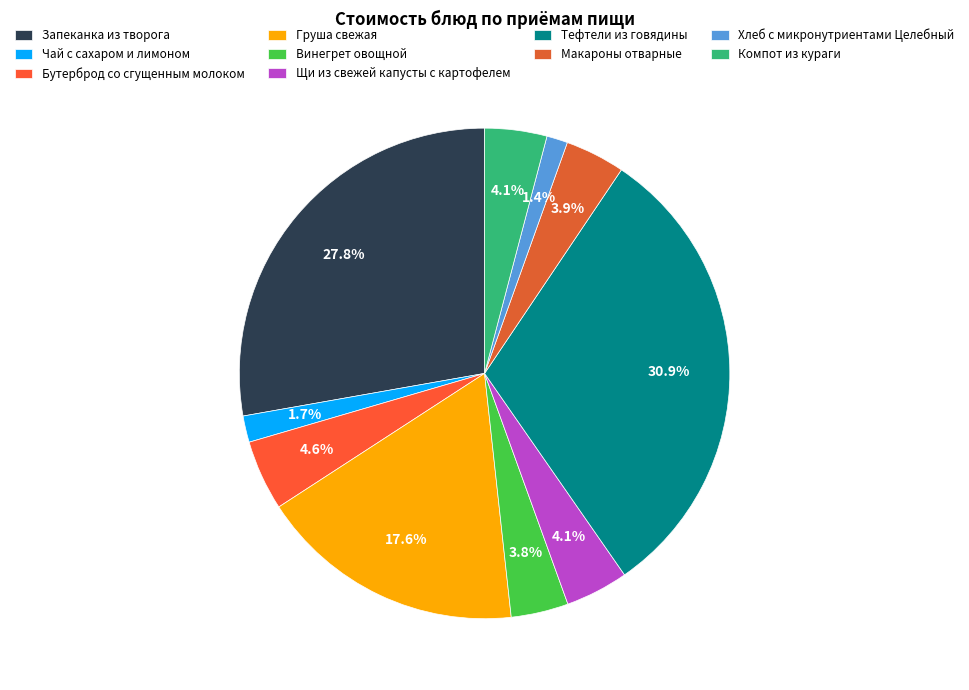

What is the largest slice in the pie chart?

Тефтели из говядины